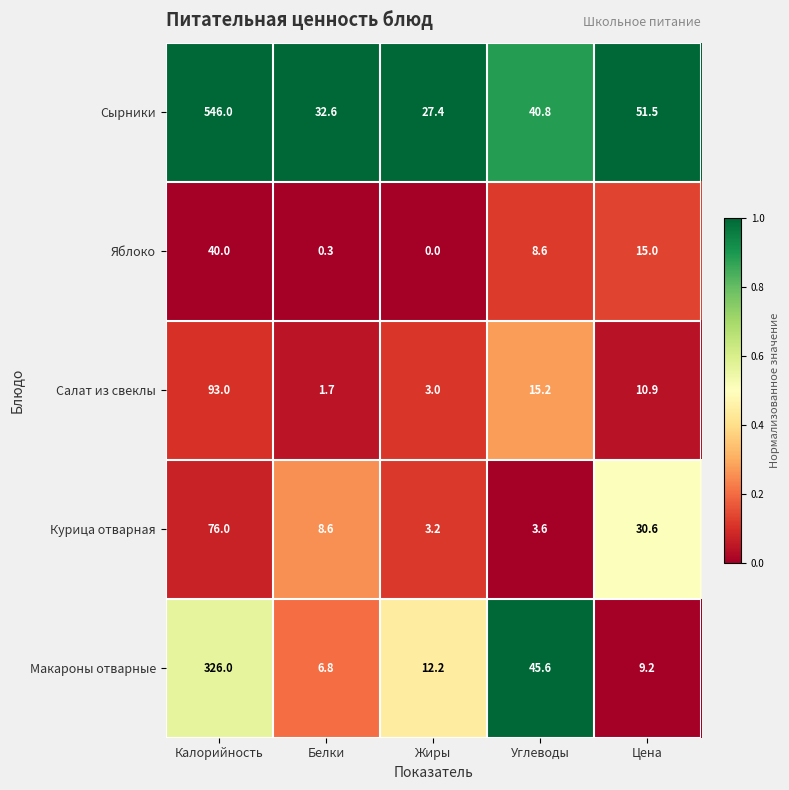

Which series has the largest range (max minus min)?

Сырники